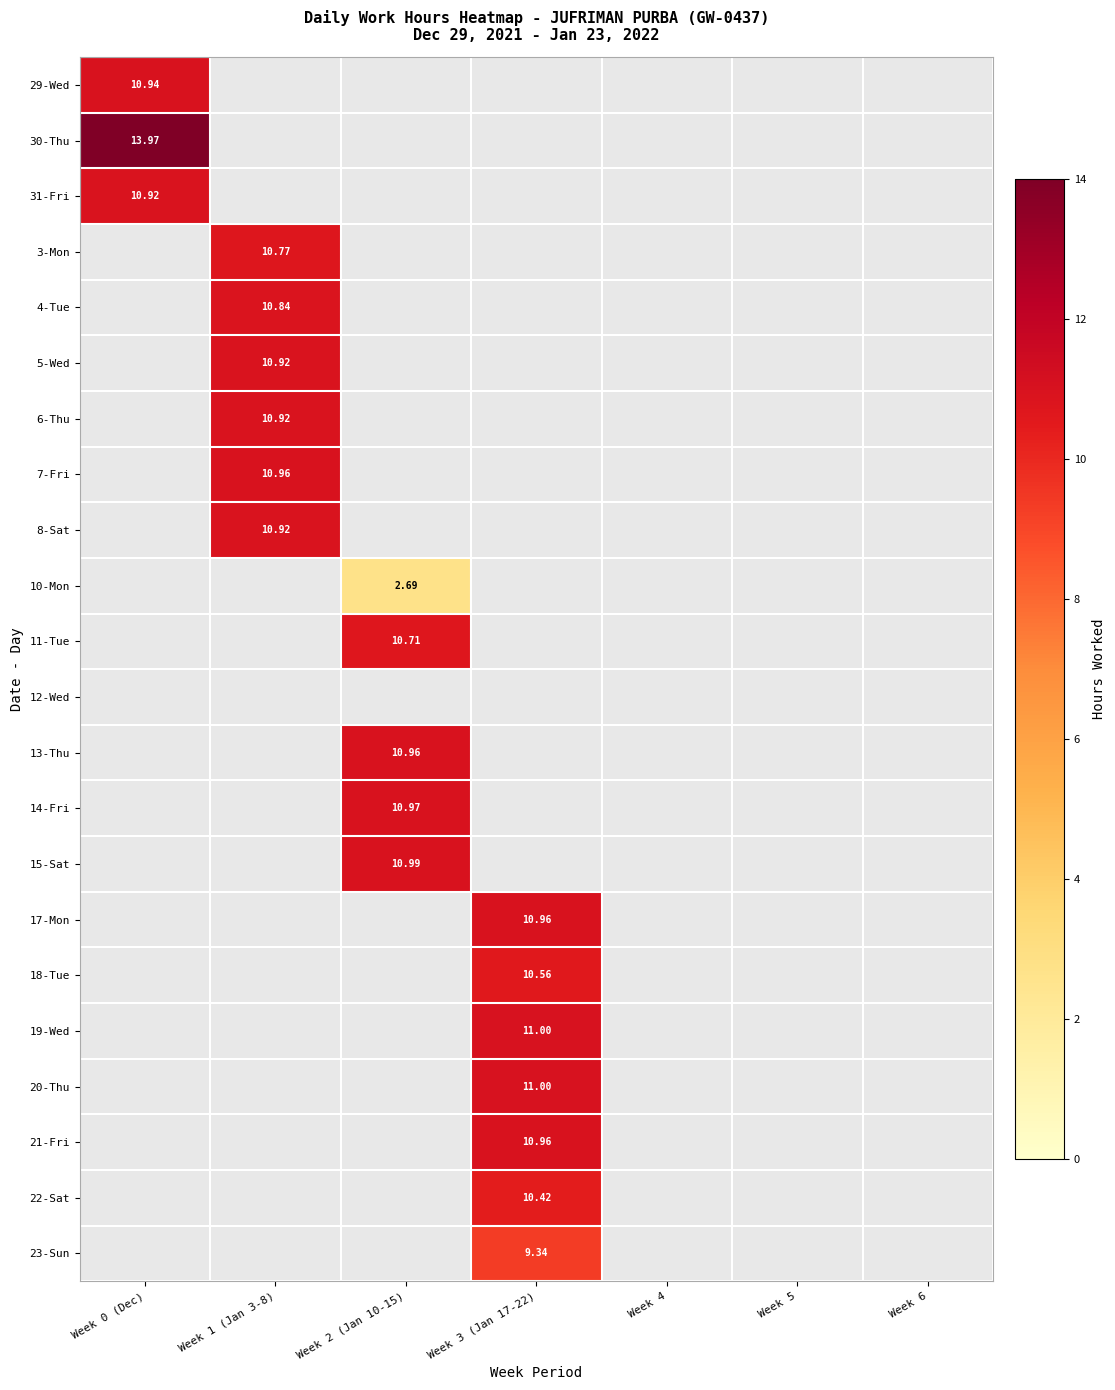

How many values in the 18-Tue series exceed 0?

1